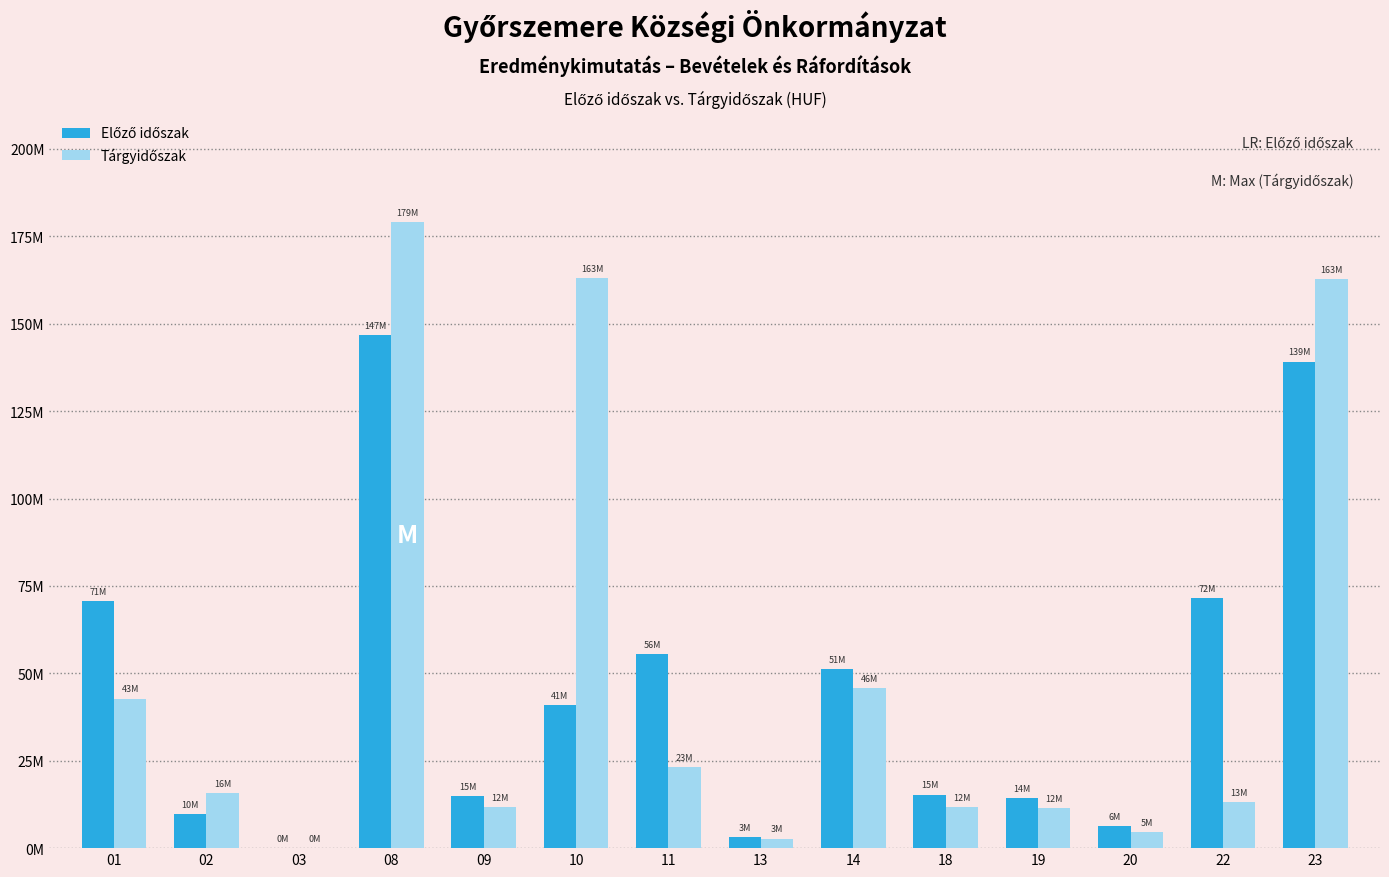

Rank the series at 11 from lowest to highest value.

Tárgyidőszak, Előző időszak